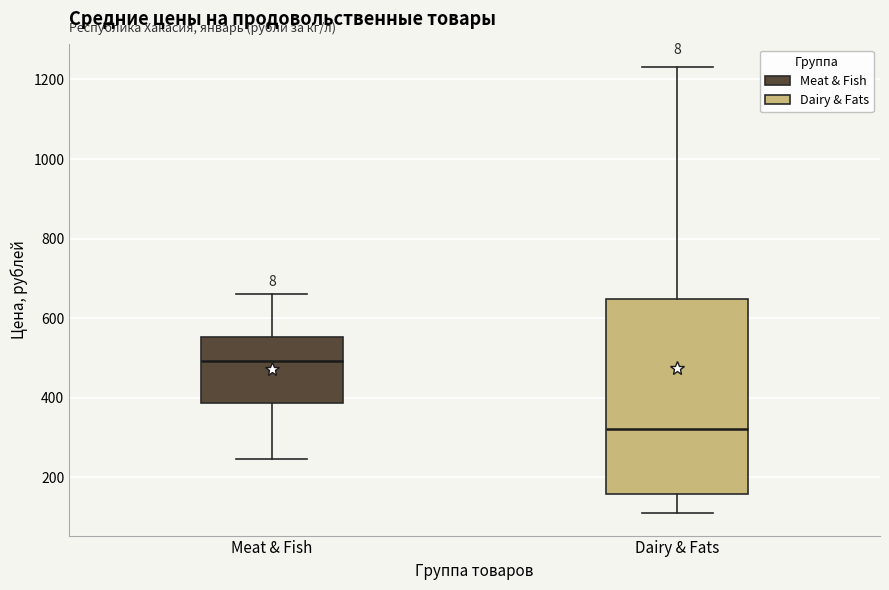

Comparing the boxes themselves (not the whiskers), which one is the tallest?

Dairy & Fats